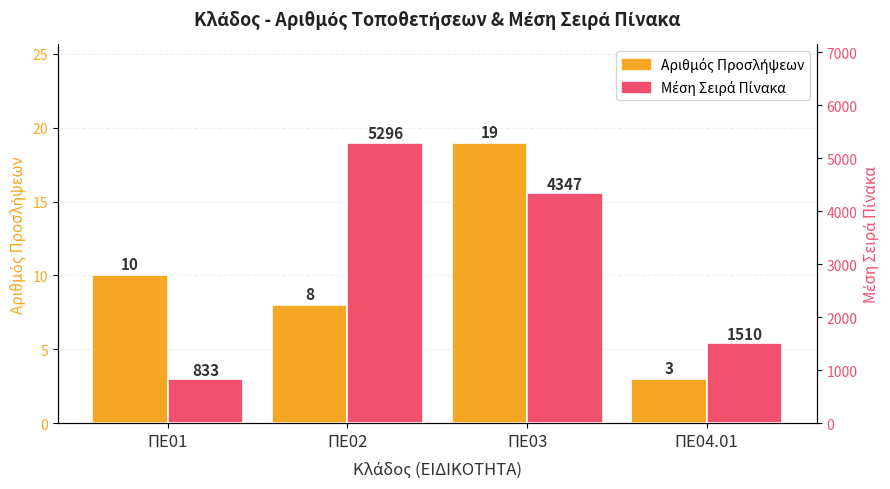

Is it true that Αριθμός Προσλήψεων equals 10.0 at ΠΕ01?

True